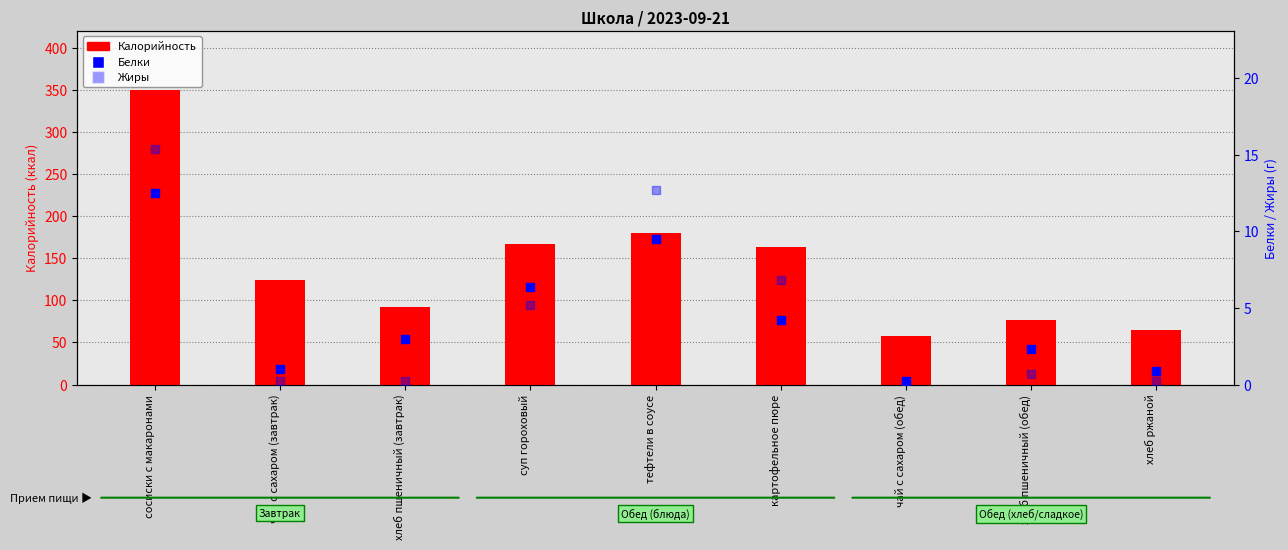

What are all the series names shown in the legend?

Калорийность, Белки, Жиры